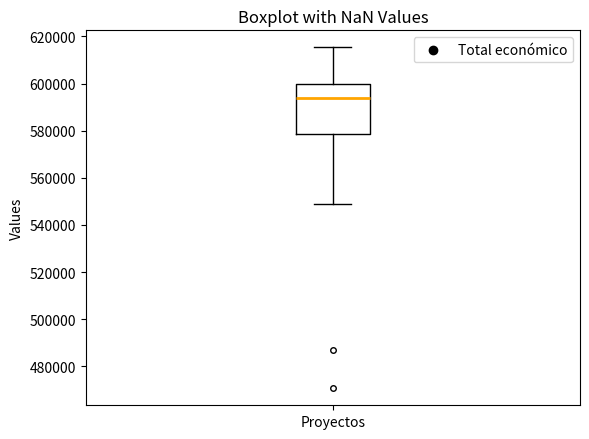

Where is the upper edge of the box for Proyectos on the y-axis? The values are not printed on the chart, so give them approximately, as read against the axis.

600000